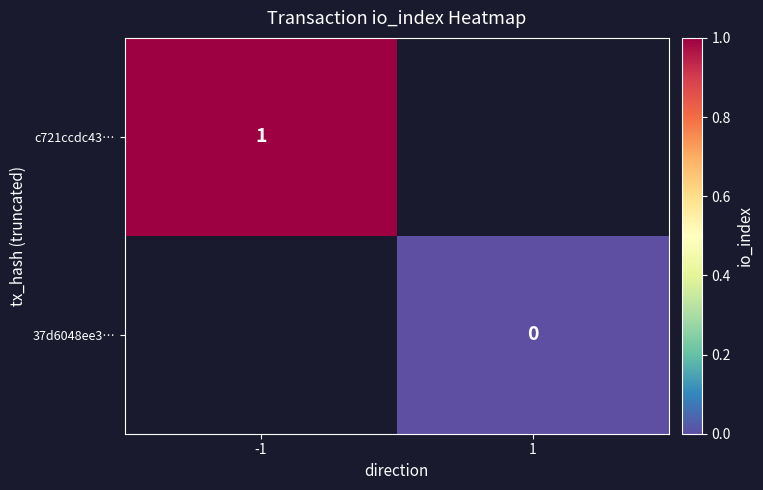

The value of c721ccdc43… at -1 is 1. True or false?

True